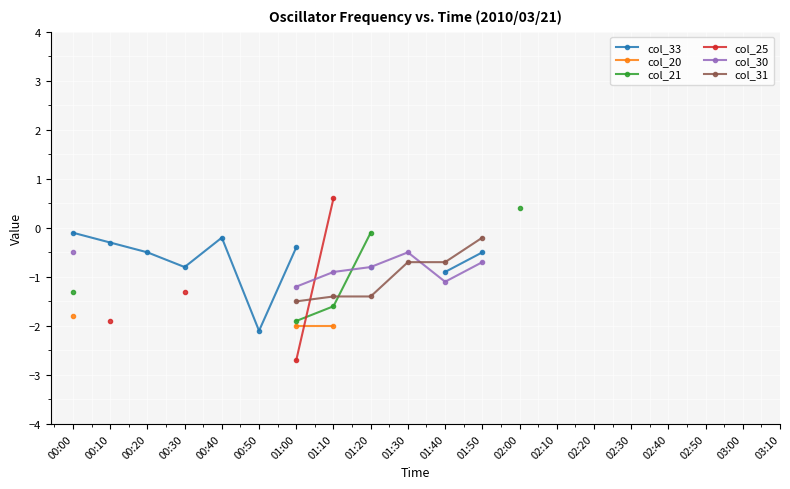

How many data points does each series have?

20